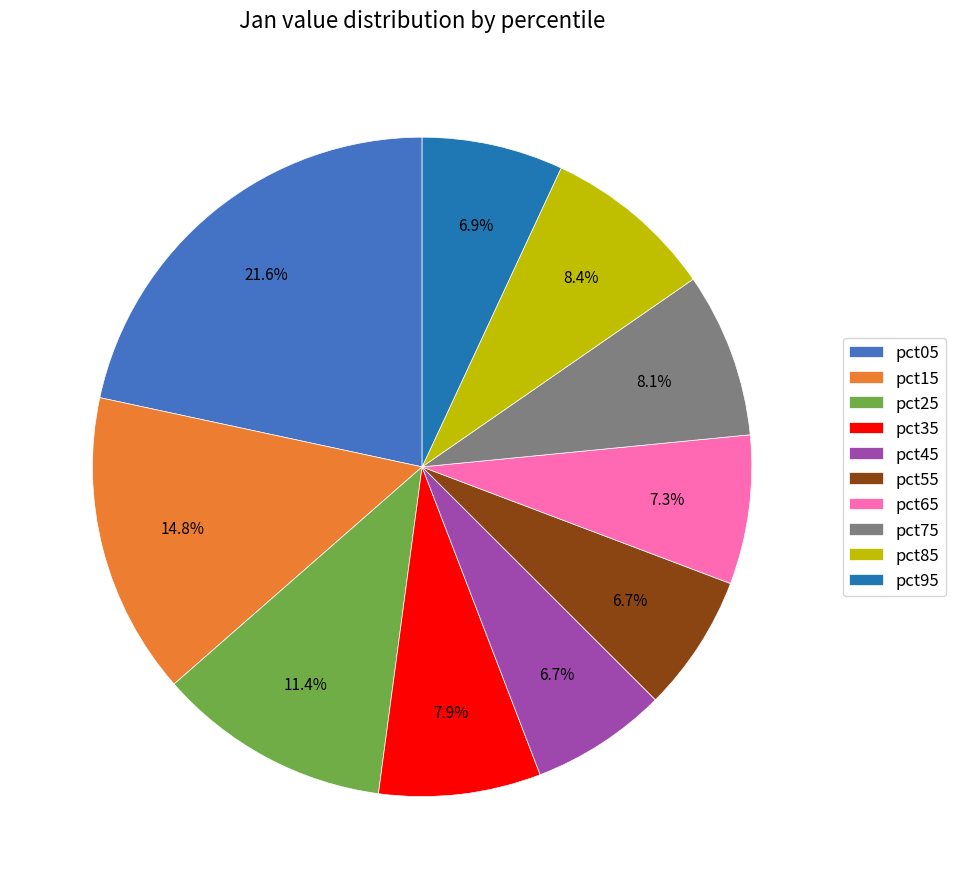

To the nearest percent, what percentage of the pie is pct85?

8%